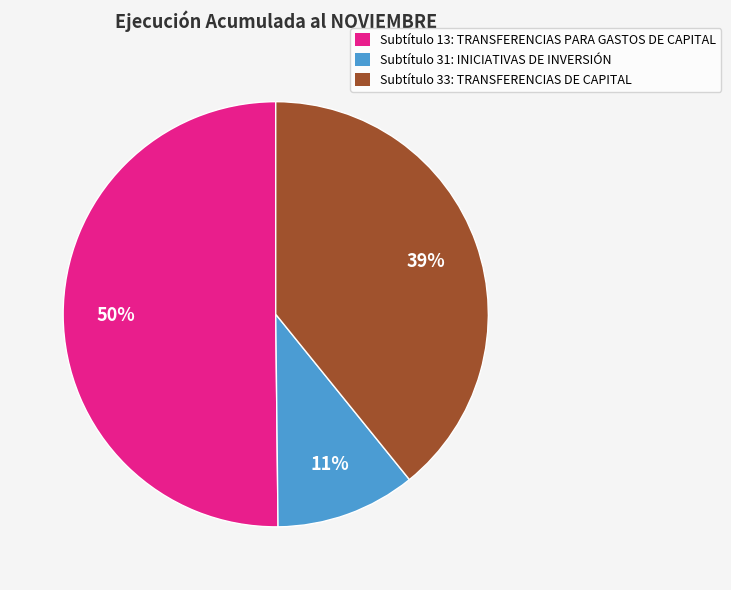

To the nearest percent, what is the difference between the Subtítulo 13: TRANSFERENCIAS PARA GASTOS DE CAPITAL and Subtítulo 33: TRANSFERENCIAS DE CAPITAL slice percentages?

11%